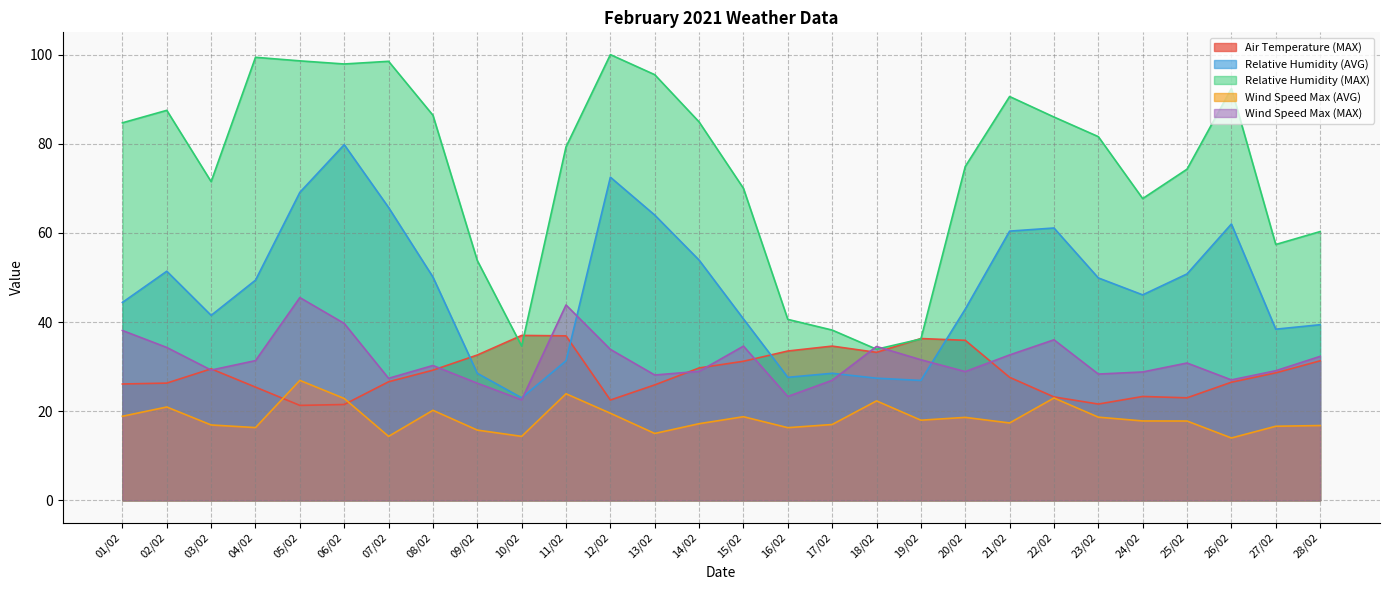

What is the label of the 18th point from the left?

18/02